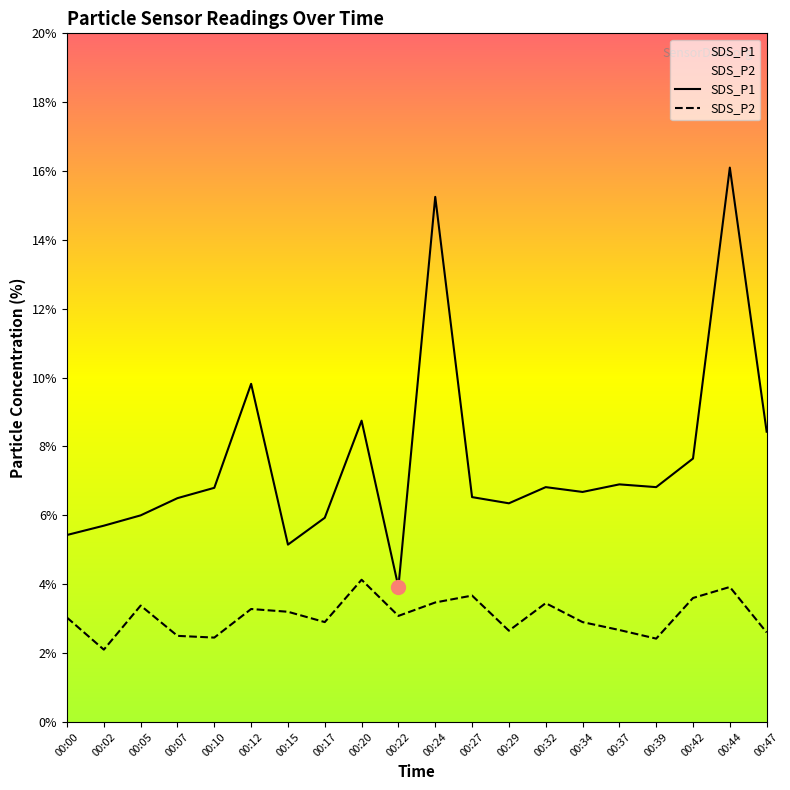

Is it true that SDS_P1 equals 8.2 at 00:00?

False